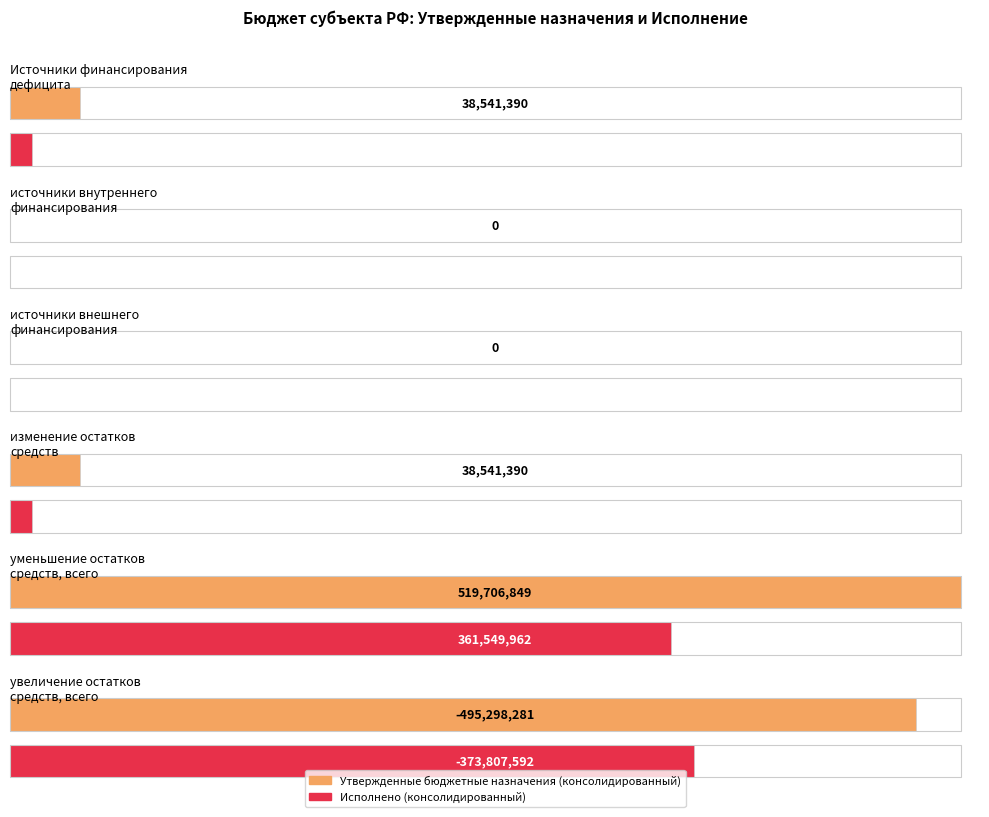

How many series are shown in this chart?

2